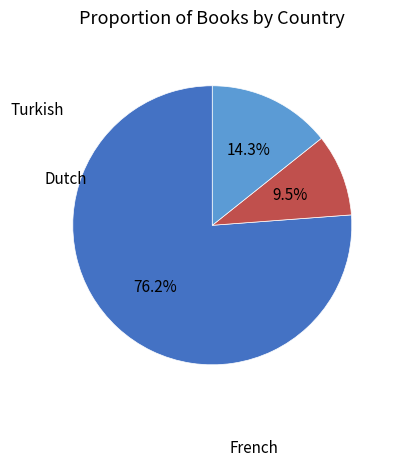

Is there a majority slice in this chart?

Yes